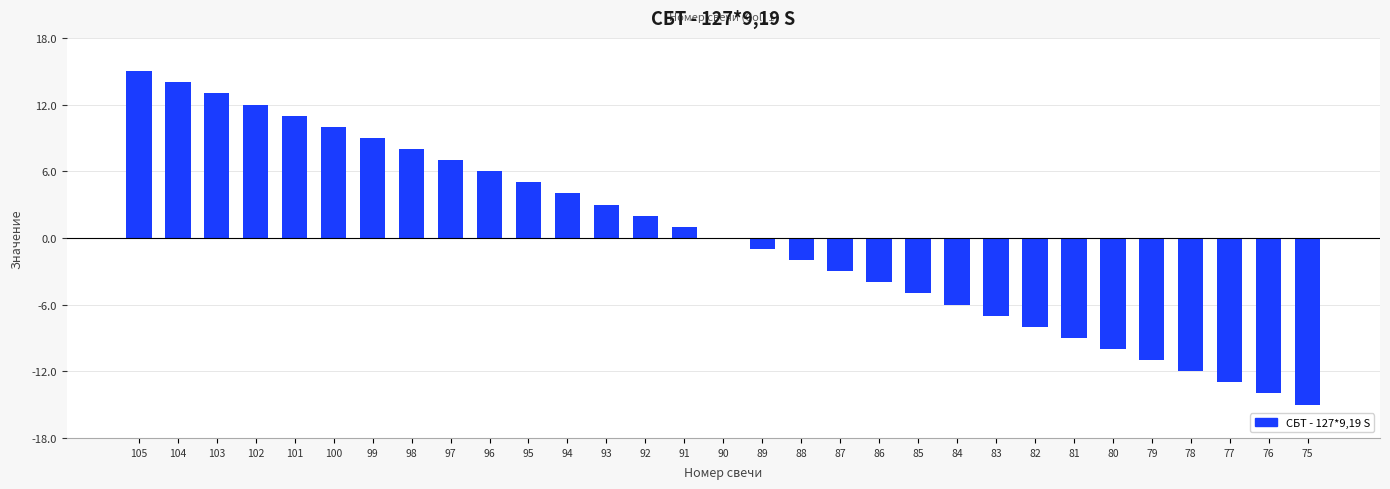

Count the number of data series in this chart.

1